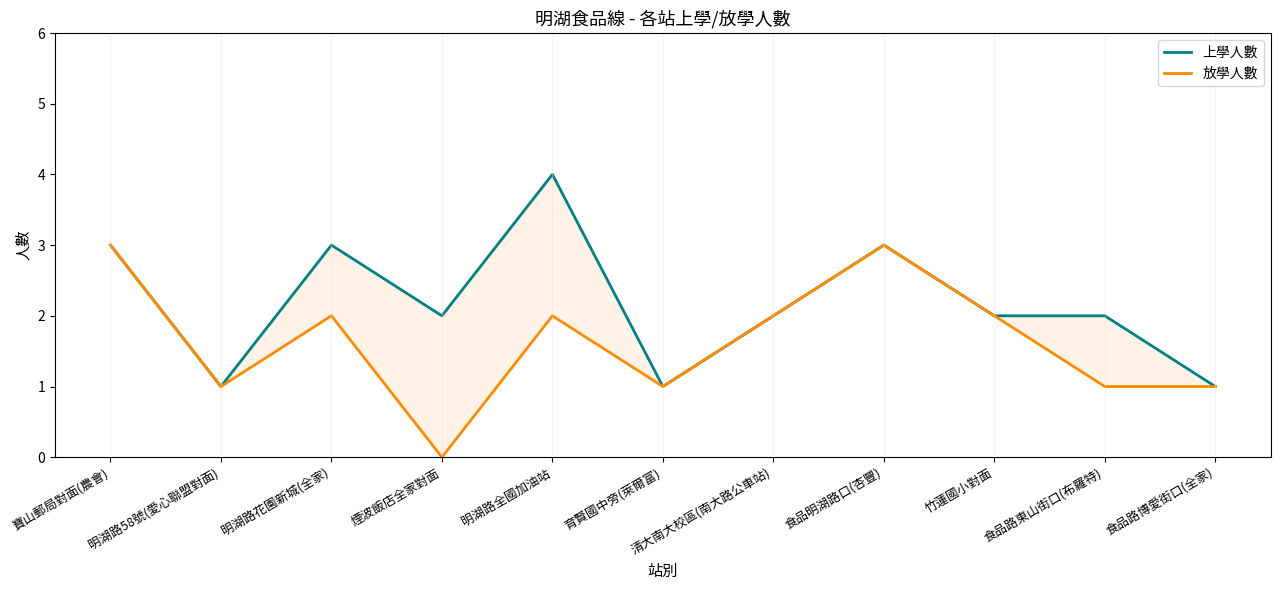

At which category does 放學人數 reach its first local peak?

明湖路花園新城(全家)